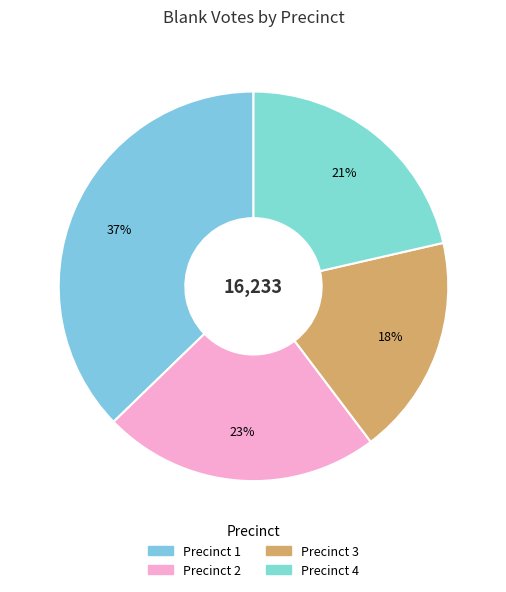

Do Precinct 2 and Precinct 3 together represent more than half of the pie?

No